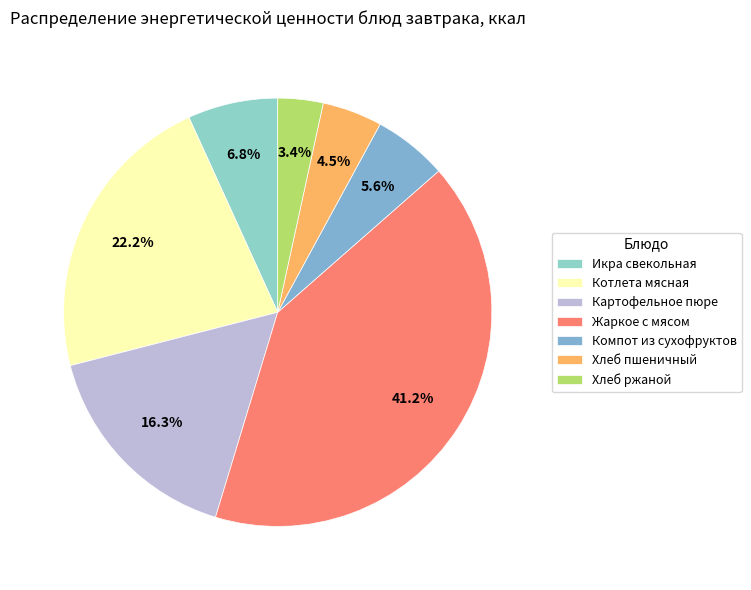

To the nearest percent, what percentage of the pie is Жаркое с мясом?

41%